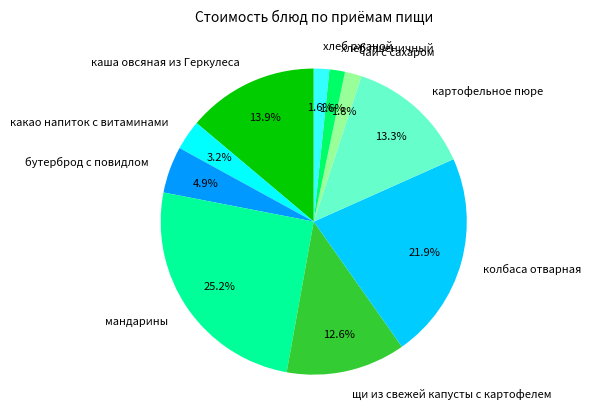

Does any single category account for the majority?

No